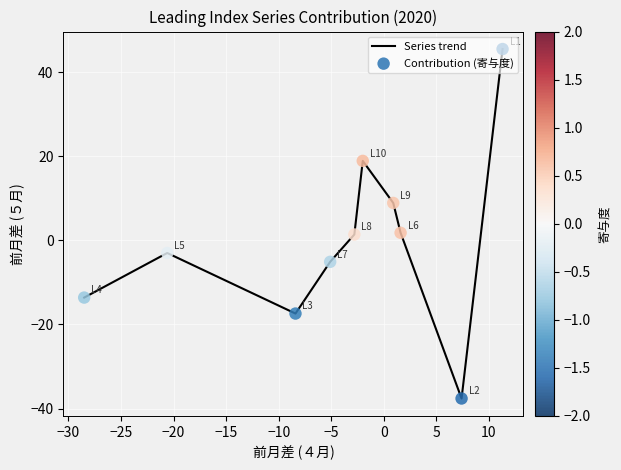

What is the smallest value displayed?

-37.6